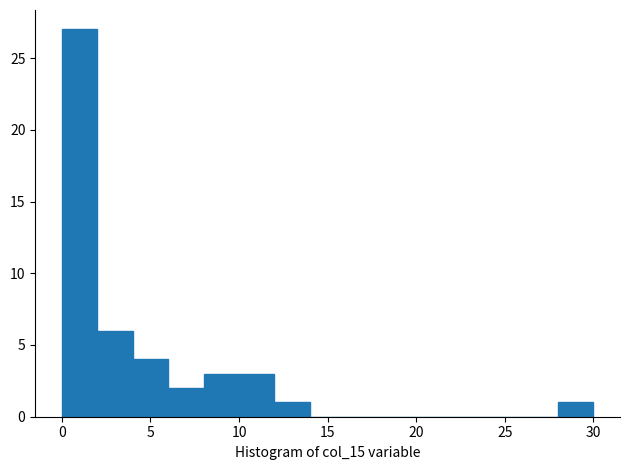

Reading left to right, transcribe this chart: for each bar, give the range it covers on the x-axis and its height. The values are not printed on the chart, so give them approximately, as read against the axis.

0 to 2: 27
2 to 4: 6
4 to 6: 4
6 to 8: 2
8 to 10: 3
10 to 12: 3
12 to 14: 1
14 to 16: 0
16 to 18: 0
18 to 20: 0
20 to 22: 0
22 to 24: 0
24 to 26: 0
26 to 28: 0
28 to 30: 1